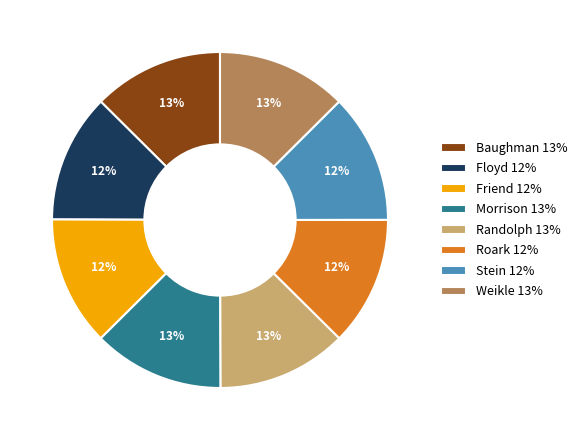

Combined, do Stein 12% and Floyd 12% account for over 50%?

No